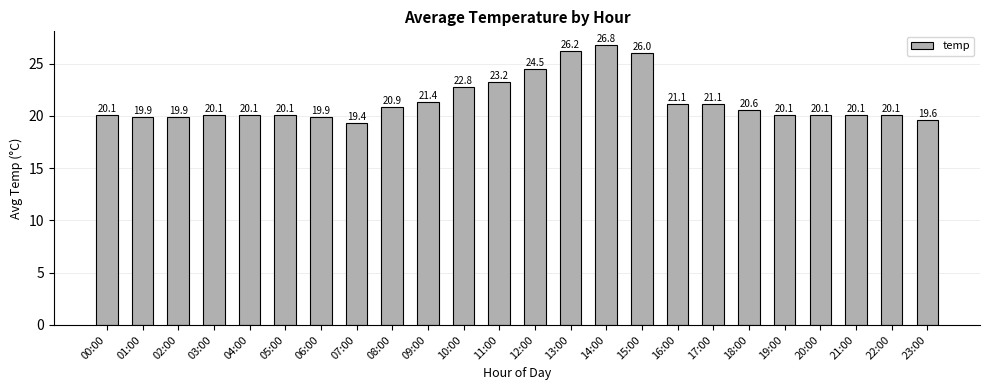

What is the sum of all values?

513.8